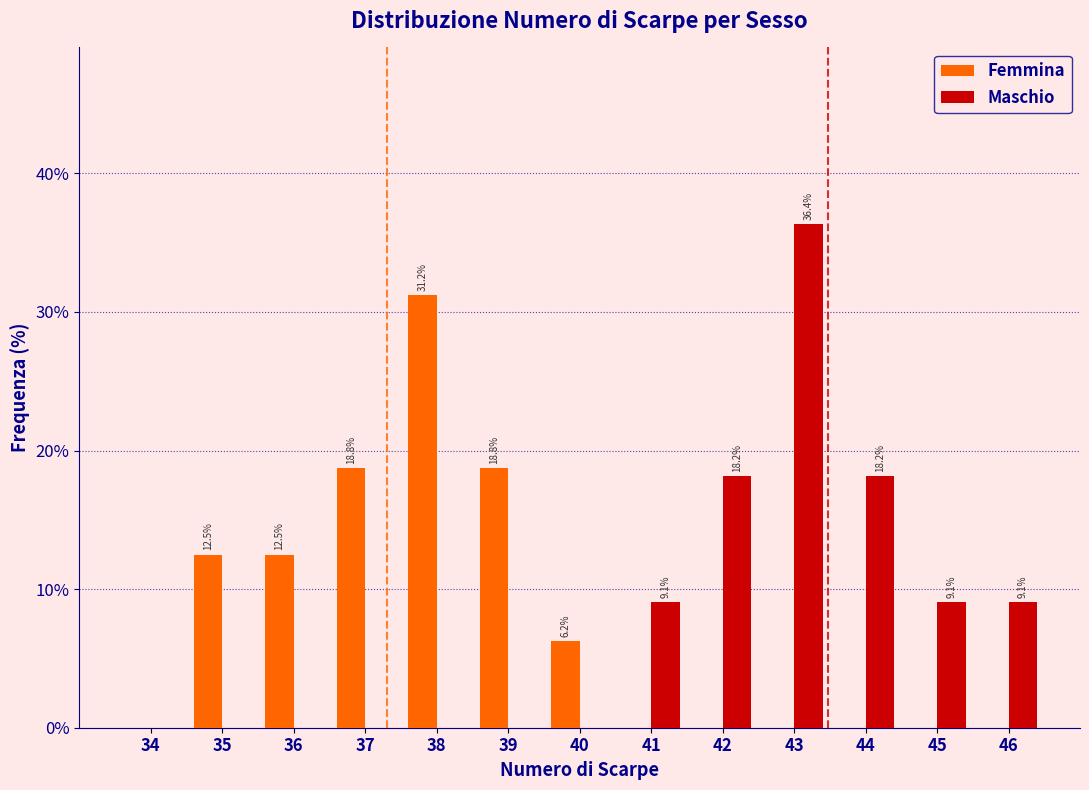

What is the greatest value displayed?

36.4